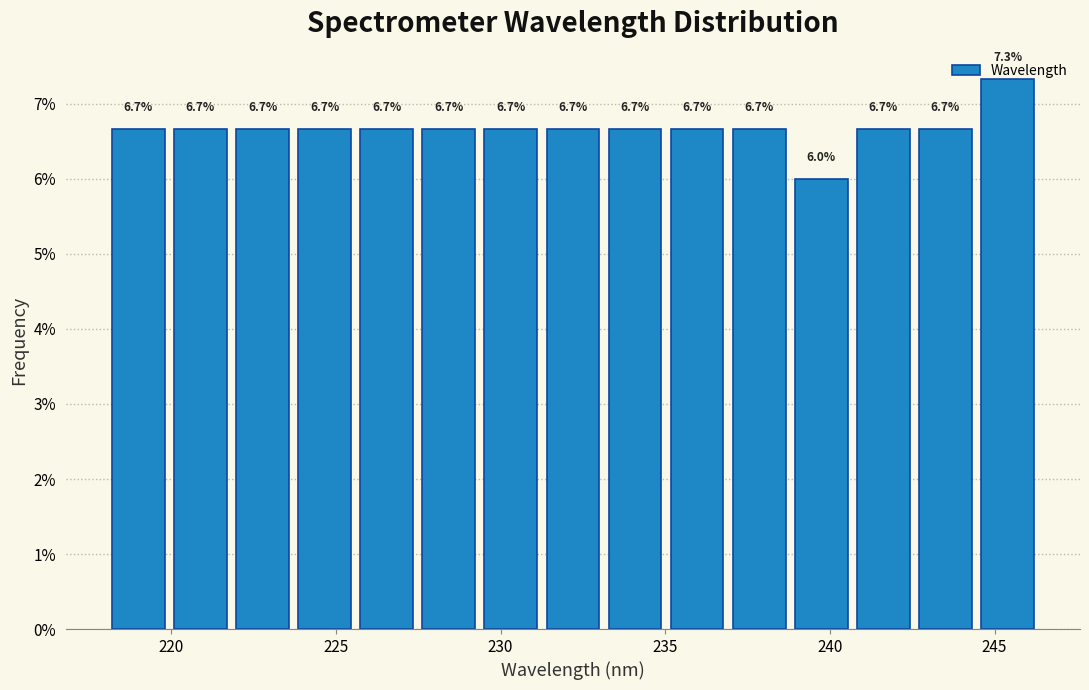

Around what value on the x-axis is the tallest bar? Give the approximate position of its centre, as read against the axis.

245.5